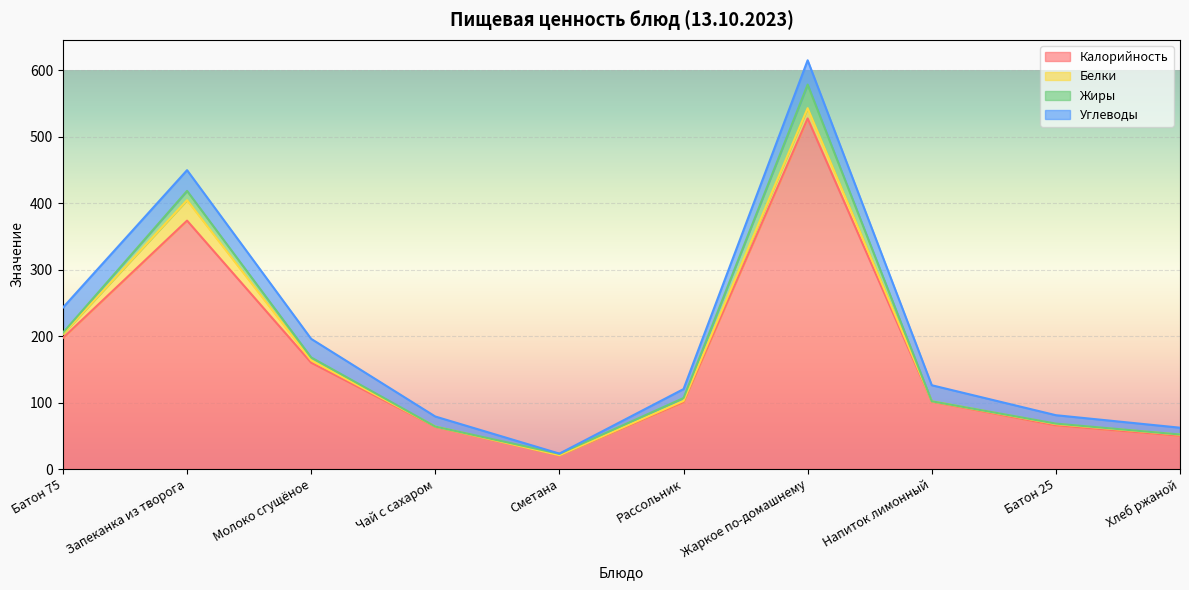

How many intersections are there between Жиры and Углеводы?

2